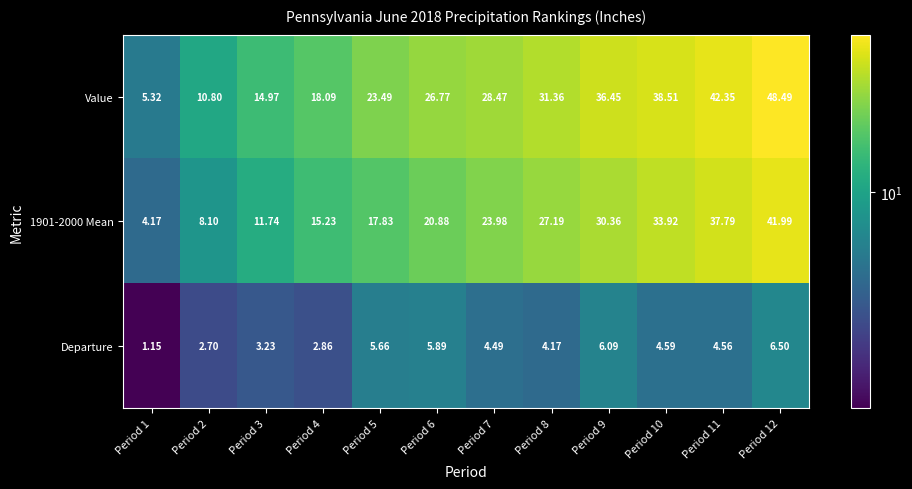

How many data points in 1901-2000 Mean are less than 23?

6